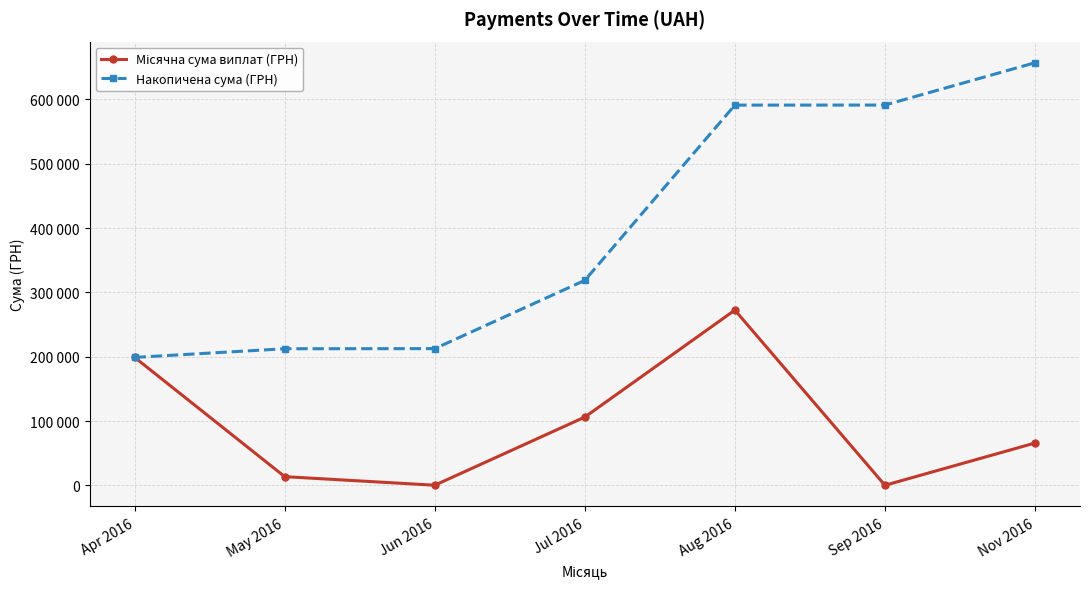

Does the chart have visible grid lines?

Yes